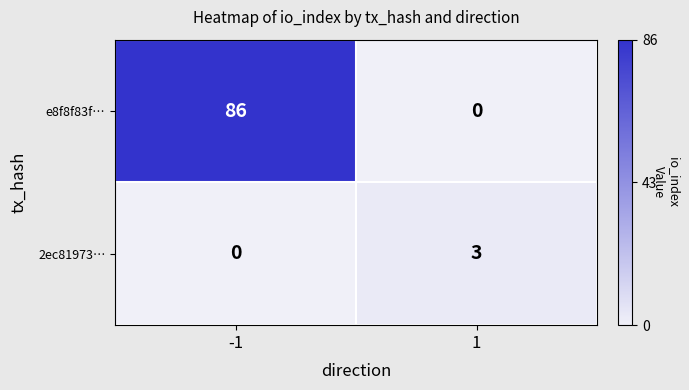

What value does the e8f8f83f… series have at -1?

86